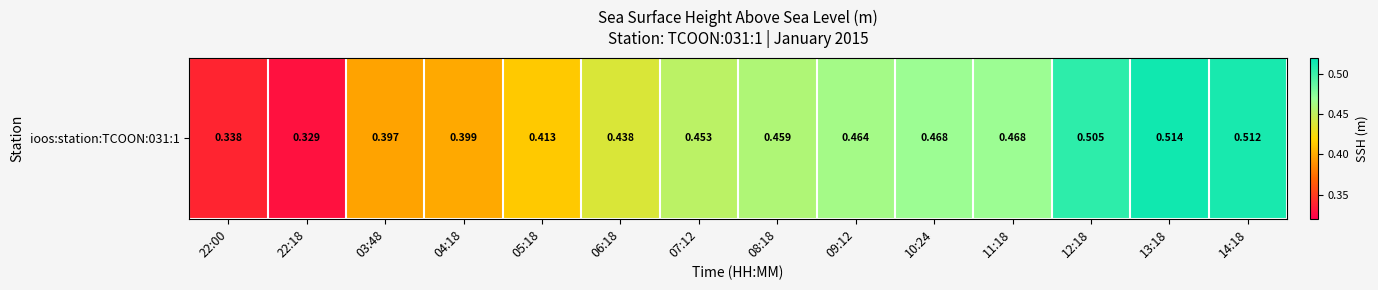

Reading right to left, transcribe all the data shown in this chart.

14:18=0.5	13:18=0.5	12:18=0.5	11:18=0.5	10:24=0.5	09:12=0.5	08:18=0.5	07:12=0.5	06:18=0.4	05:18=0.4	04:18=0.4	03:48=0.4	22:18=0.3	22:00=0.3